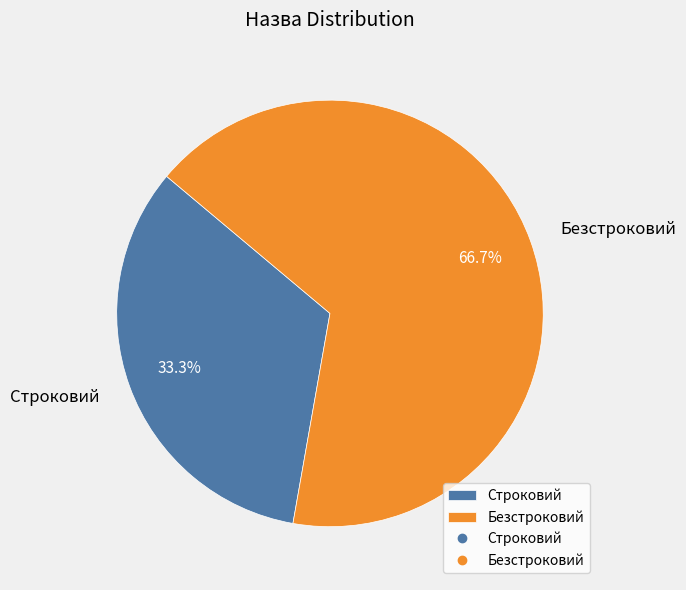

How much of the chart is everything except Строковий?

66.7%